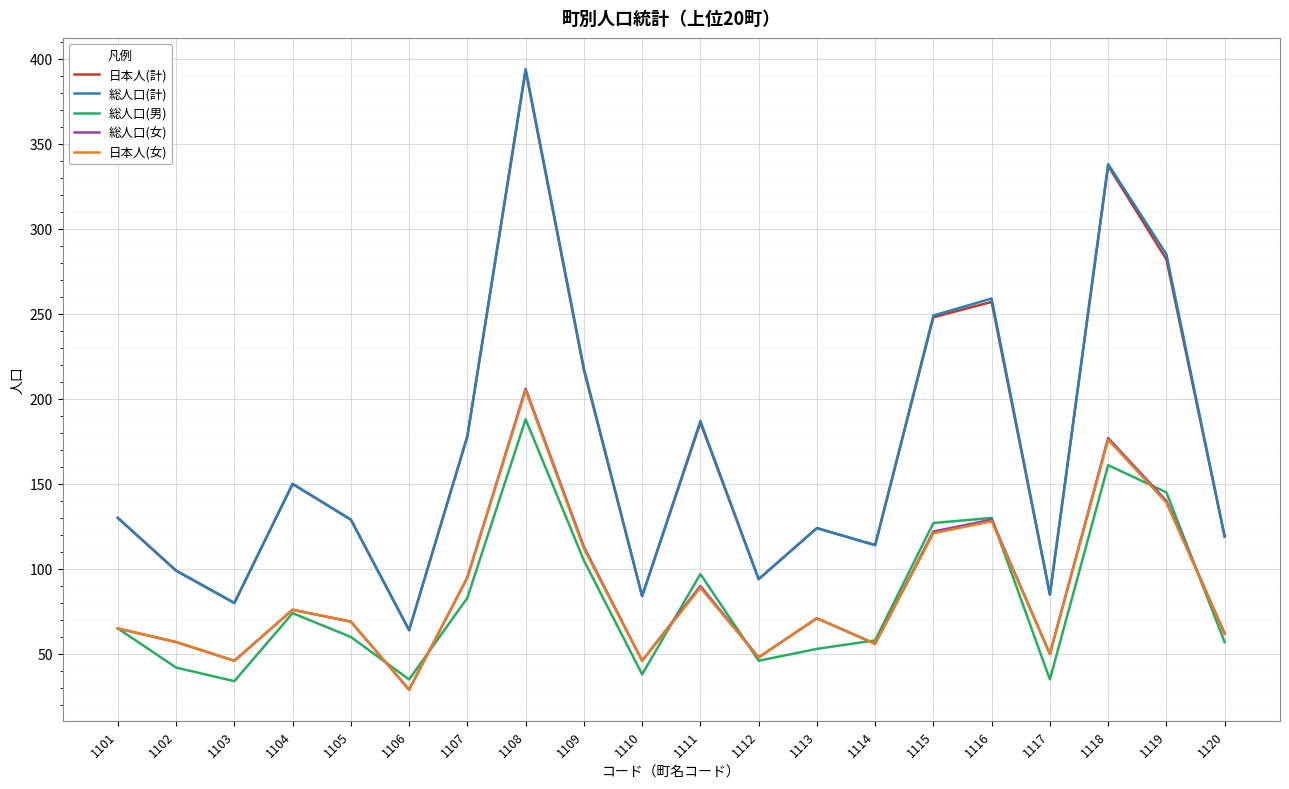

The 総人口(計) series shows 66 at 1107. True or false?

False